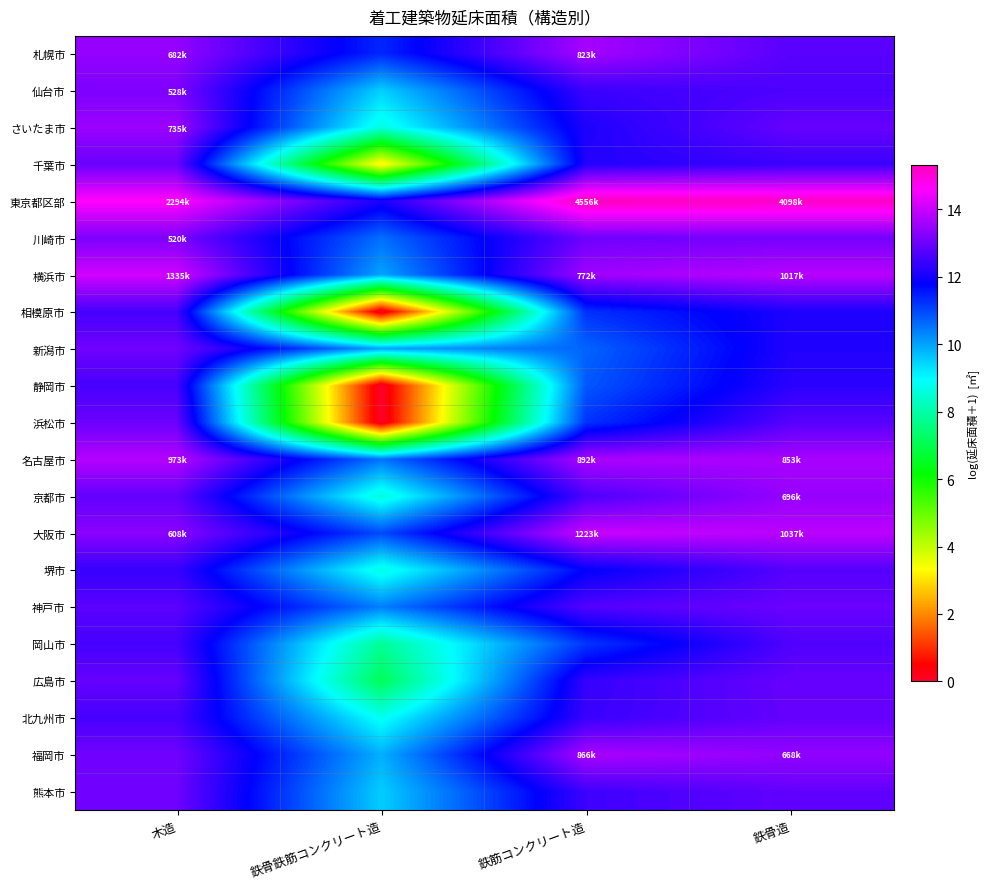

Which series changed the most between 鉄骨鉄筋コンクリート造 and 鉄骨造?

浜松市